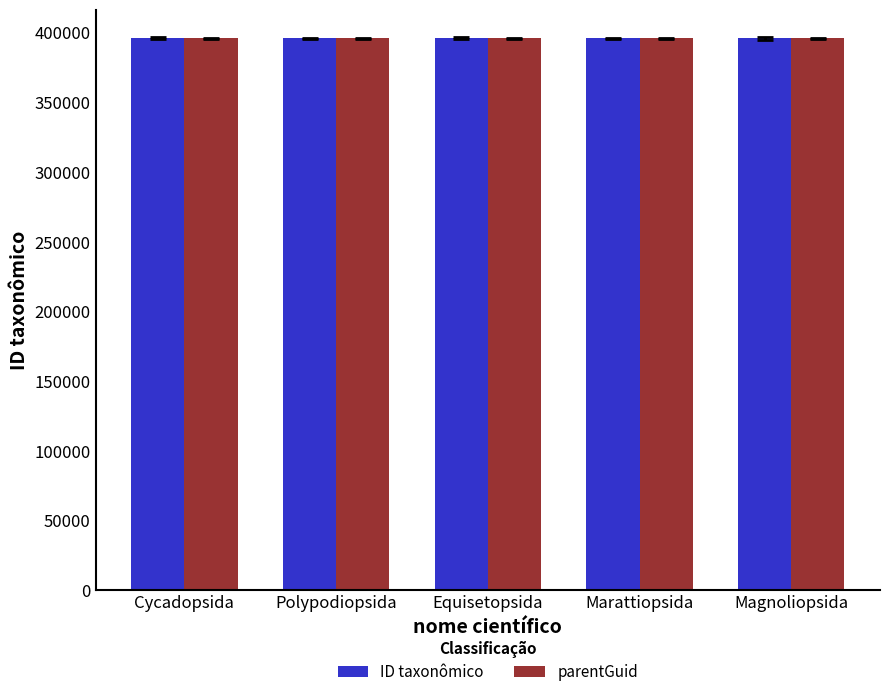

What is the label of the 4th bar from the right?

Polypodiopsida